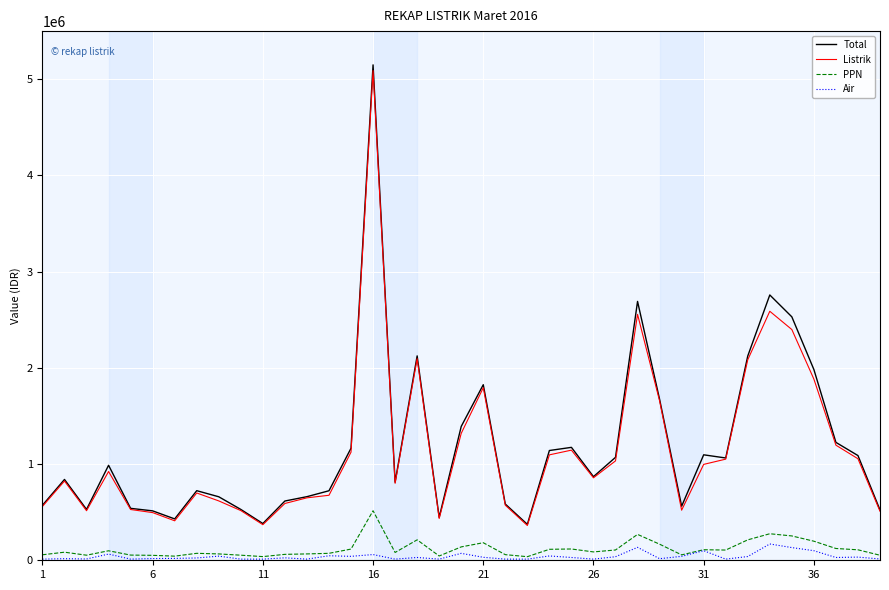

What is the difference between the second highest and minimum values in the PPN series?

238403.8